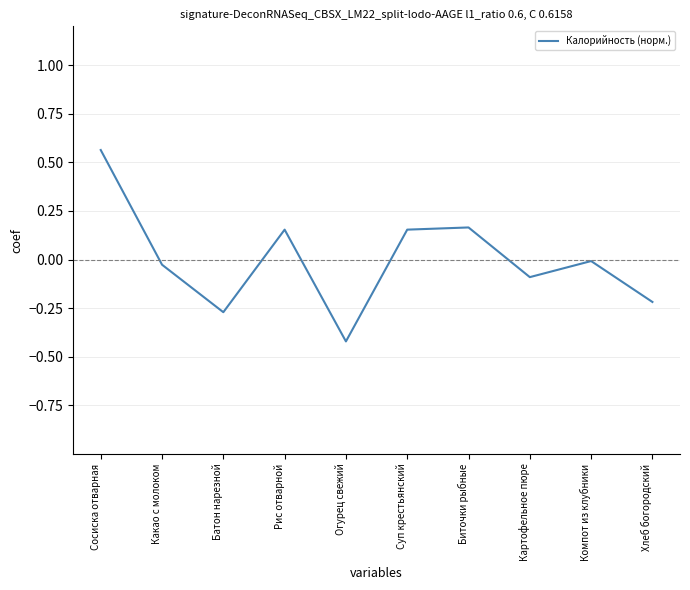

At which category does the chart reach its peak across all series?

Сосиска отварная